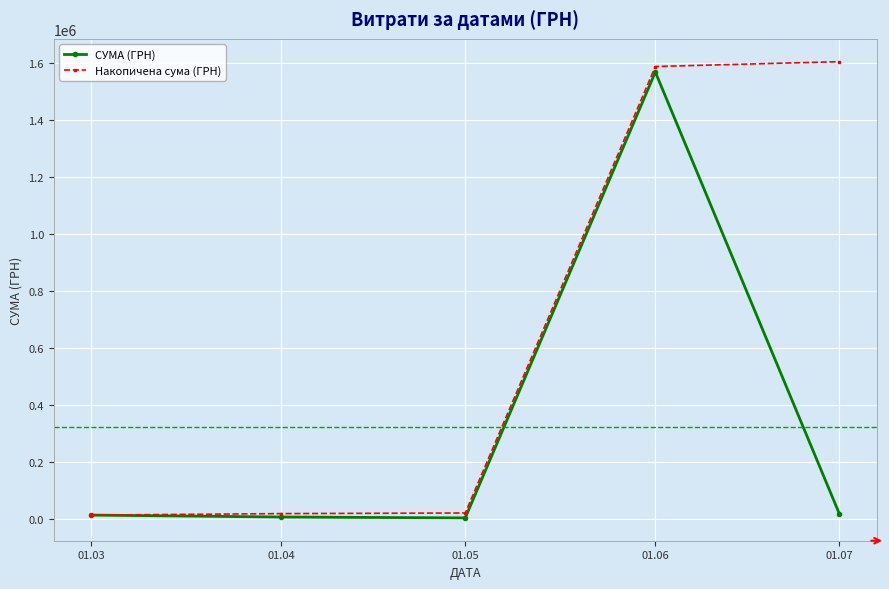

The Накопичена сума (ГРН) series shows 17282.1 at 01.04. True or false?

True